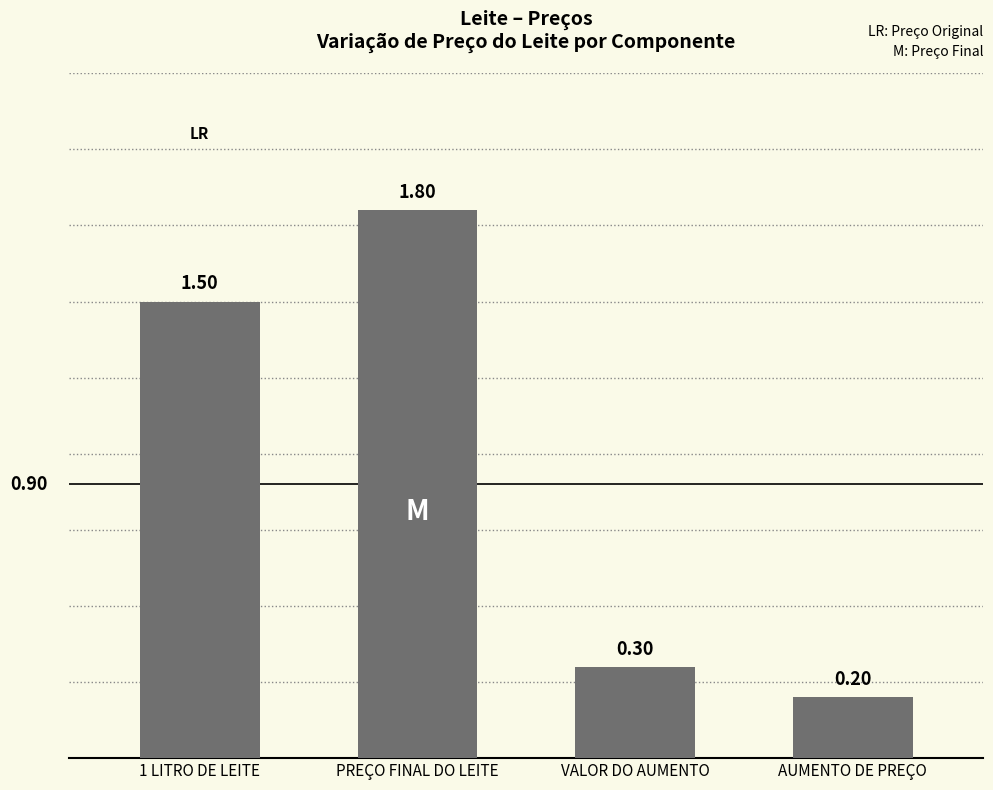

What is the label of the 4th bar from the right?

1 LITRO DE LEITE